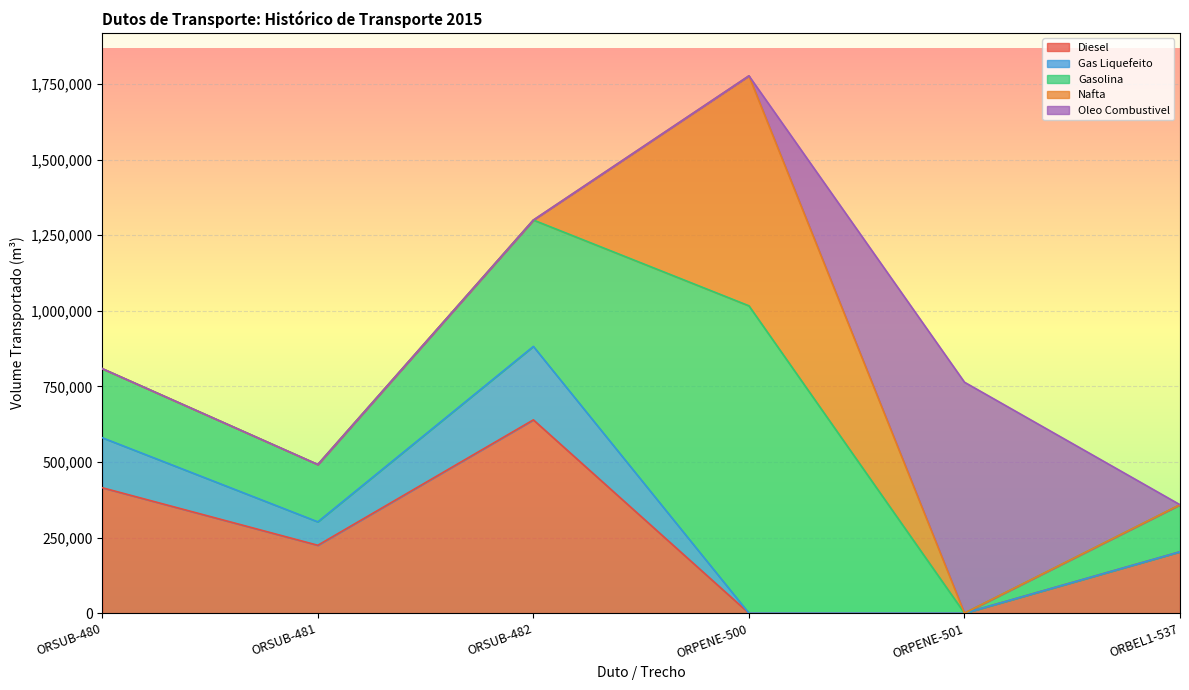

What is the label of the 6th point from the left?

ORBEL1-537